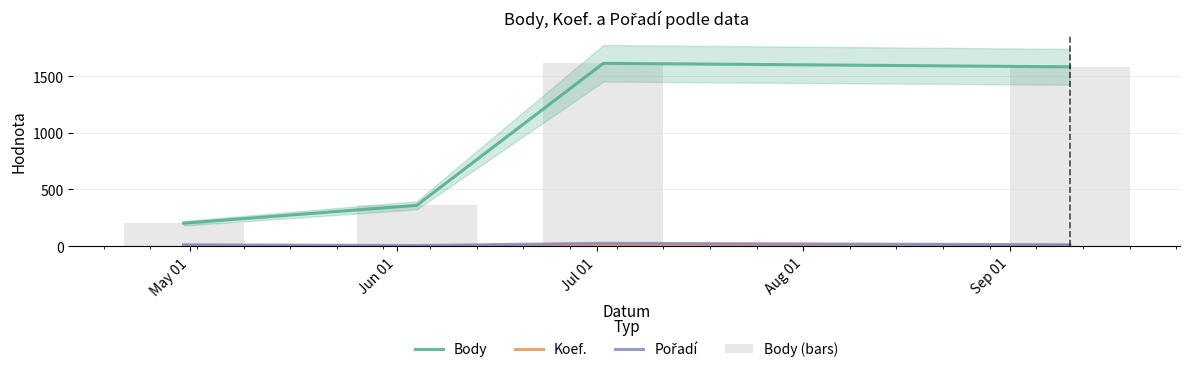

At which label does Body (bars) first exceed 1582?

Jul 01